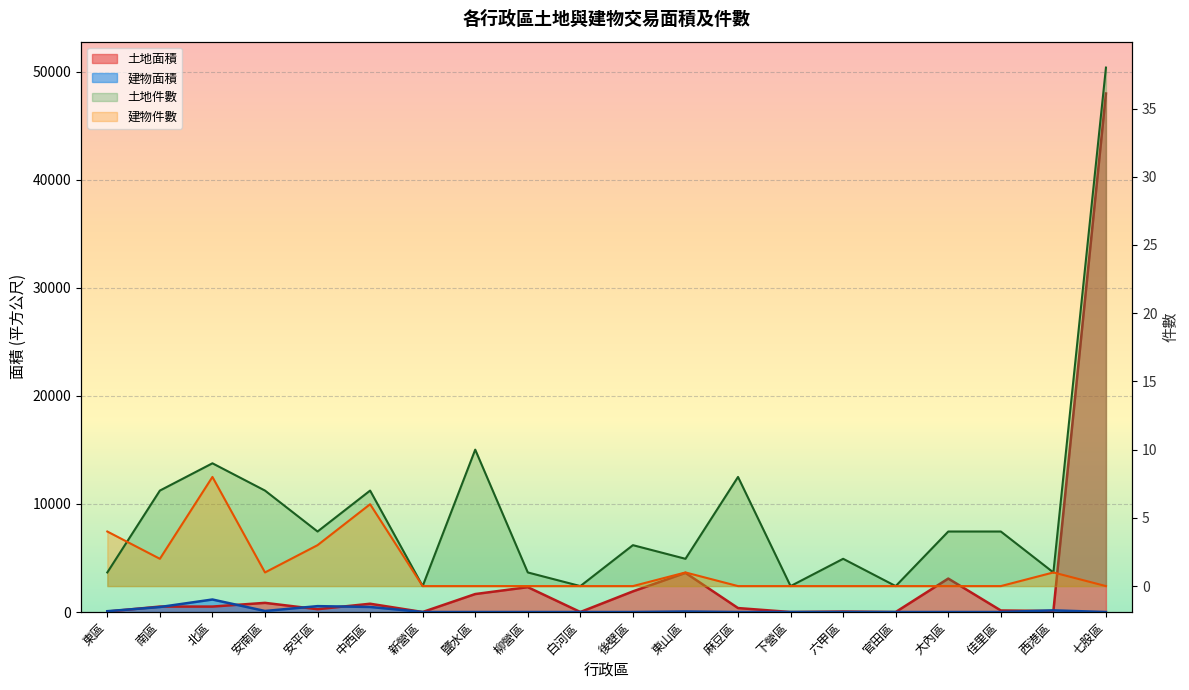

Where does the 土地面積 series first go above 503?

南區